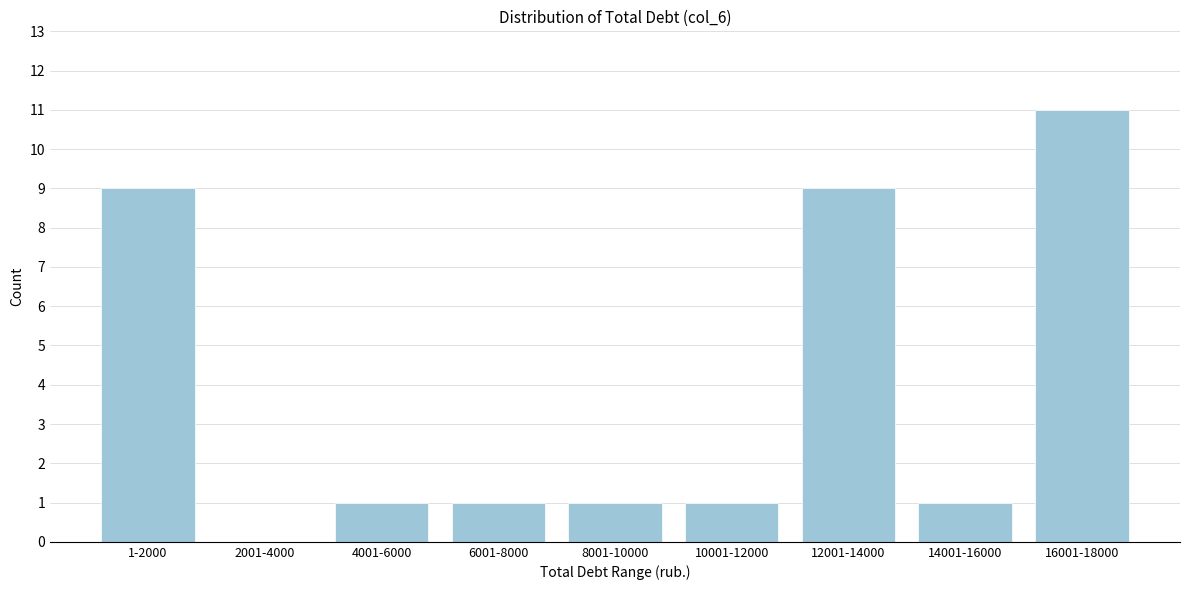

Reading left to right, extract all data points from this chart.

1-2000=9	2001-4000=0	4001-6000=1	6001-8000=1	8001-10000=1	10001-12000=1	12001-14000=9	14001-16000=1	16001-18000=11